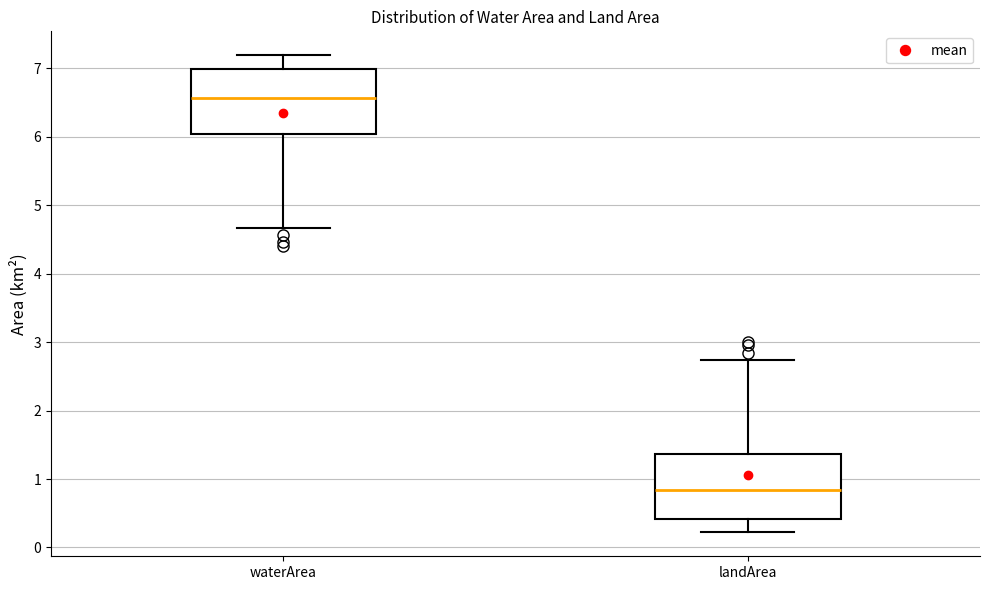

Reading left to right, transcribe this box plot: for each box, give where its median line is, the range the box spans, and where its two whiskers end, as read against the y-axis. The values are not printed on the chart, so give them approximately, as read against the axis.

waterArea: median 6.6, box 6.0 to 7.0, whiskers 4.7 to 7.2
landArea: median 0.8, box 0.4 to 1.4, whiskers 0.2 to 2.7